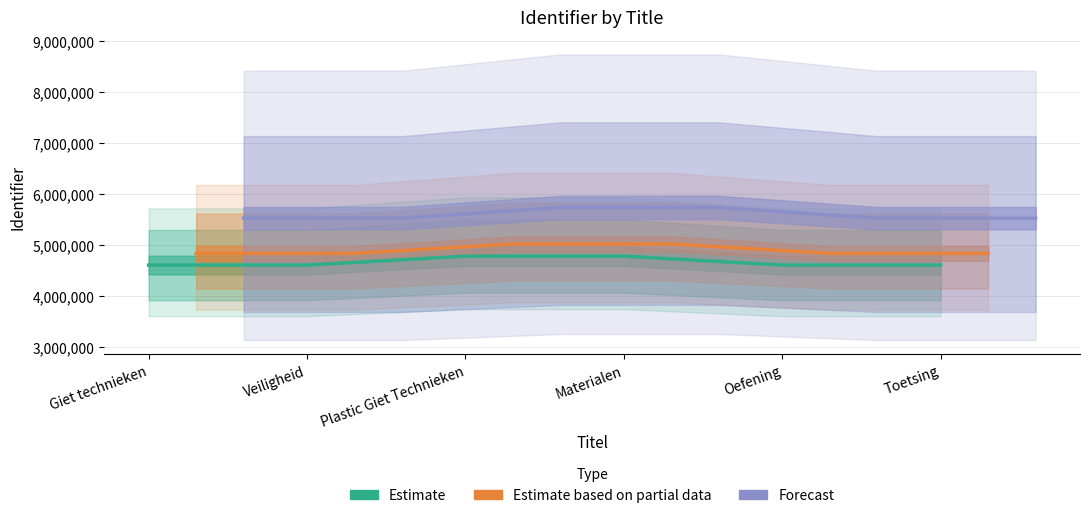

At which label does Estimate reach its minimum?

Giet technieken